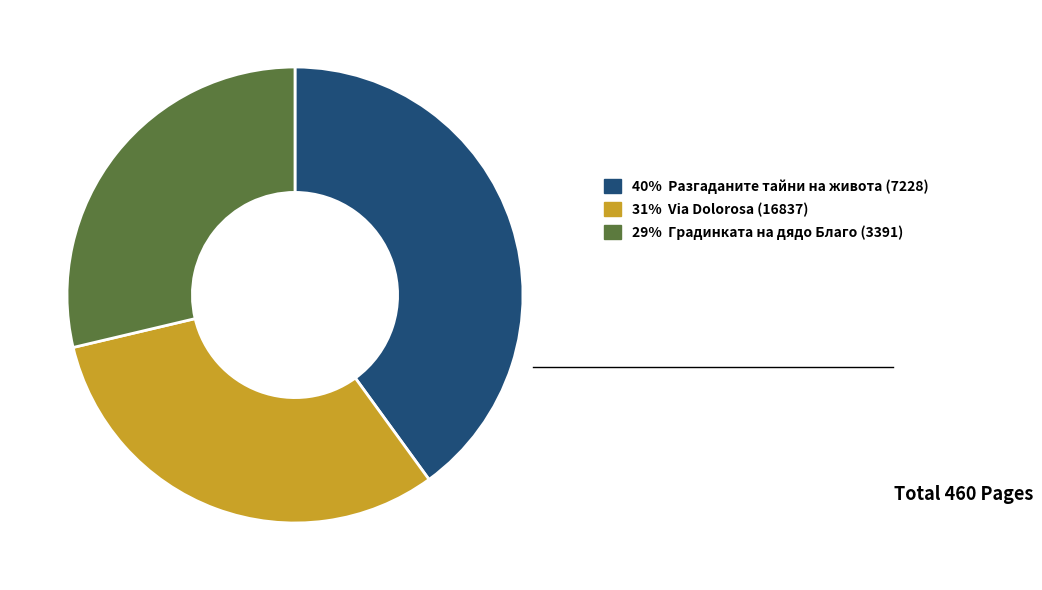

Does any single category account for the majority?

No